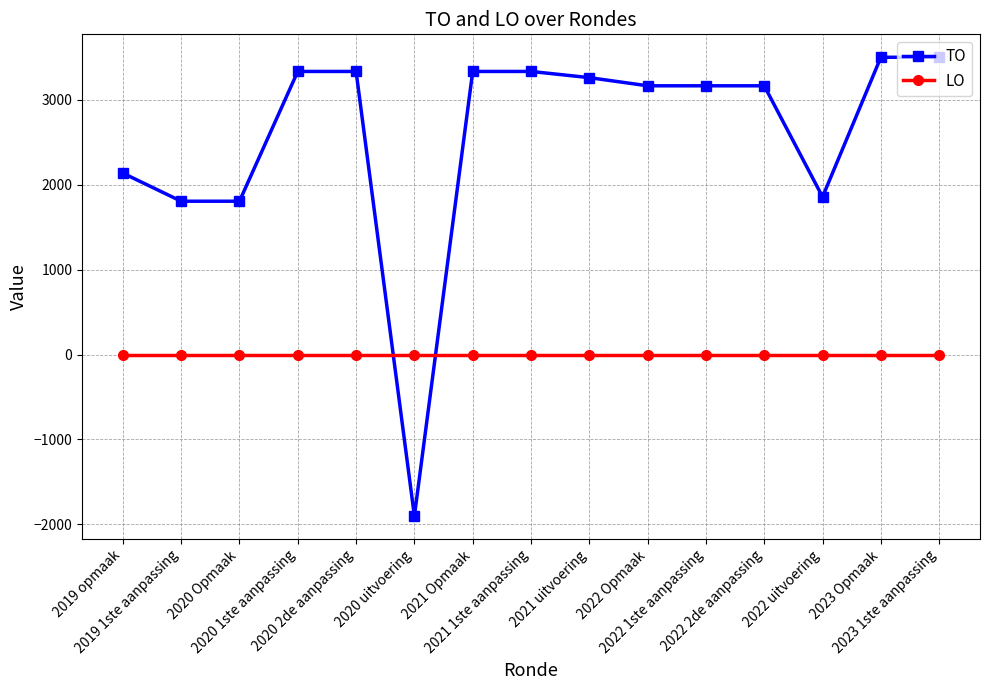

Reading left to right, what are all the values shown in this chart?

TO: 2019 opmaak=2138	2019 1ste aanpassing=1807	2020 Opmaak=1807	2020 1ste aanpassing=3336	2020 2de aanpassing=3336	2020 uitvoering=-1902	2021 Opmaak=3336	2021 1ste aanpassing=3336	2021 uitvoering=3263	2022 Opmaak=3167	2022 1ste aanpassing=3167	2022 2de aanpassing=3167	2022 uitvoering=1858	2023 Opmaak=3503	2023 1ste aanpassing=3503
LO: 2019 opmaak=0	2019 1ste aanpassing=0	2020 Opmaak=0	2020 1ste aanpassing=0	2020 2de aanpassing=0	2020 uitvoering=0	2021 Opmaak=0	2021 1ste aanpassing=0	2021 uitvoering=0	2022 Opmaak=0	2022 1ste aanpassing=0	2022 2de aanpassing=0	2022 uitvoering=0	2023 Opmaak=0	2023 1ste aanpassing=0